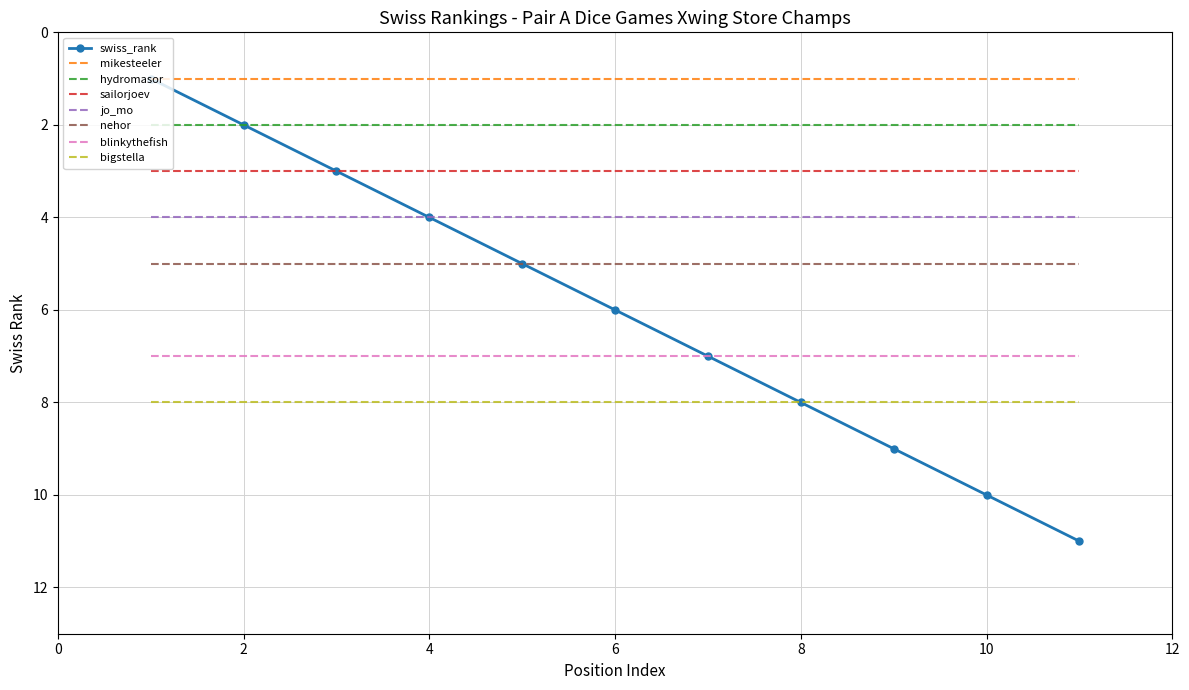

Which series has the widest spread of values?

swiss_rank